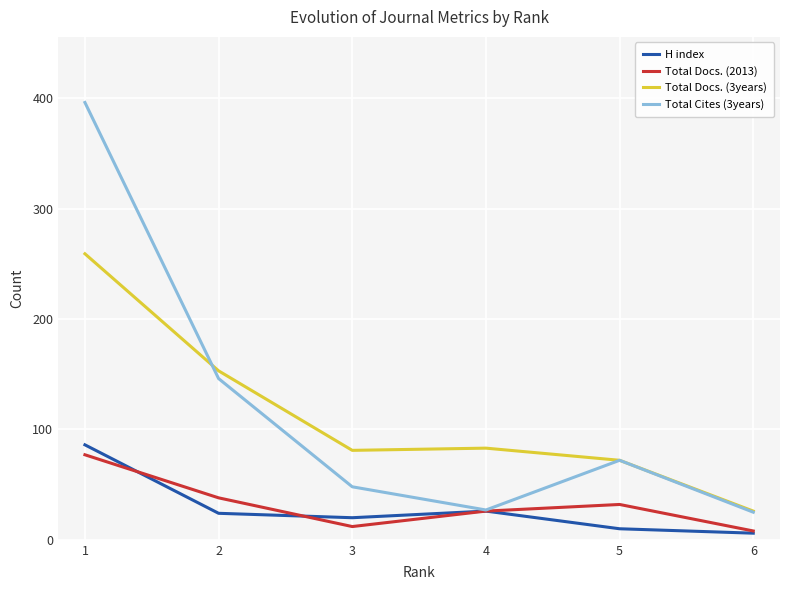

What is the sum of all H index values?

172